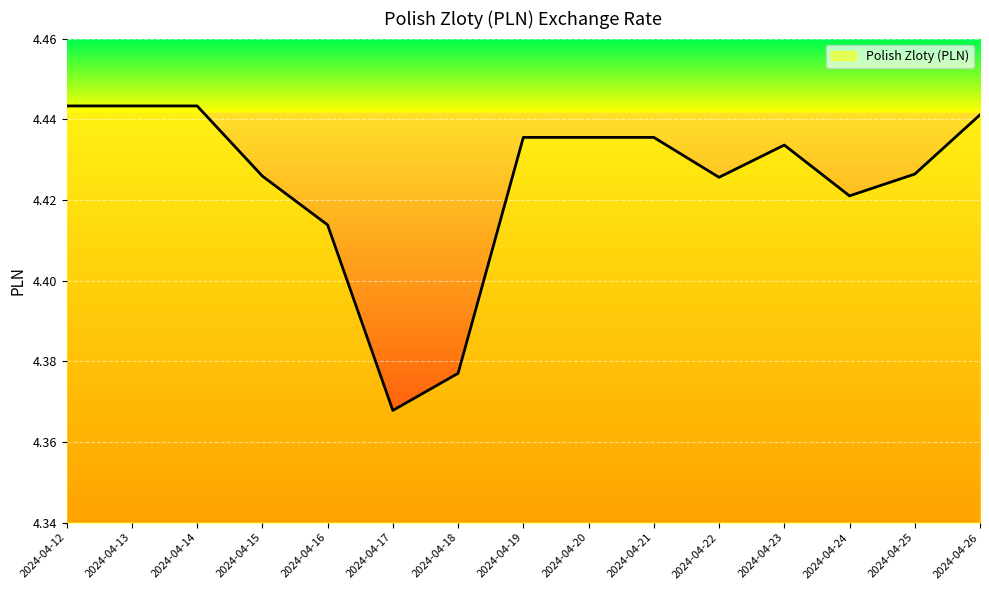

Which label corresponds to the smallest value in the chart?

2024-04-17